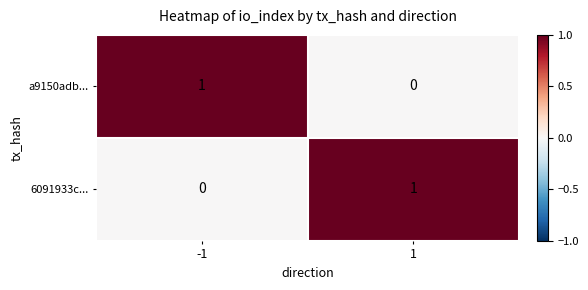

True or false: a9150adb... has a value of -1 at 1.

False